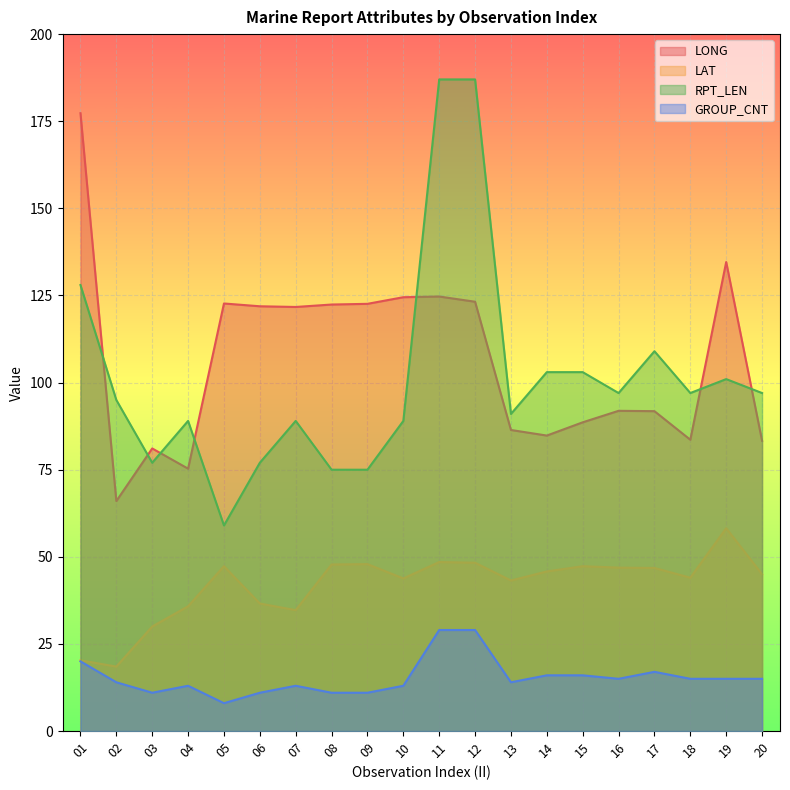

What is the total value across all series at 05?

237.0